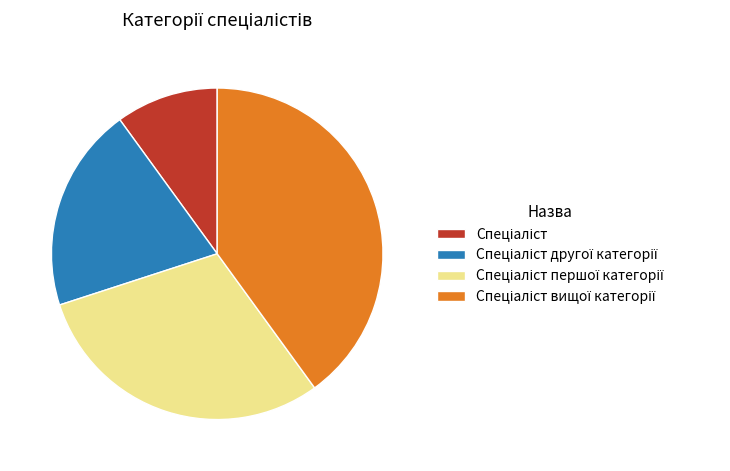

Is there a majority slice in this chart?

No